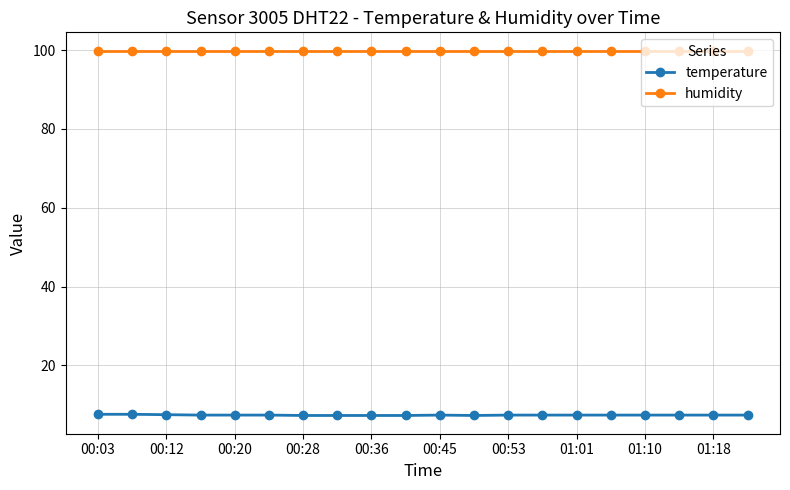

List the series in order of their peak value, highest first.

humidity, temperature